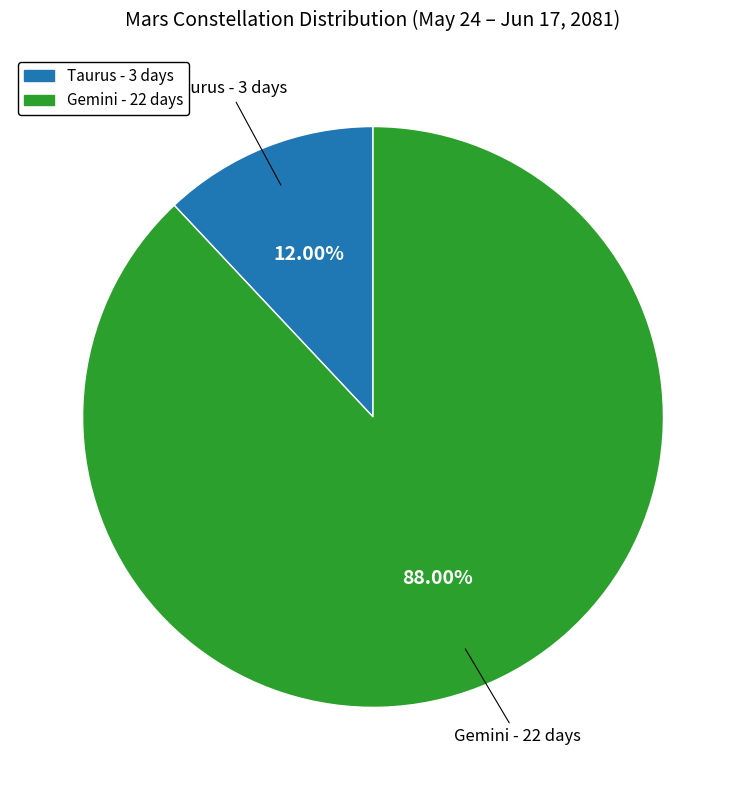

What is the majority slice?

Gemini - 22 days